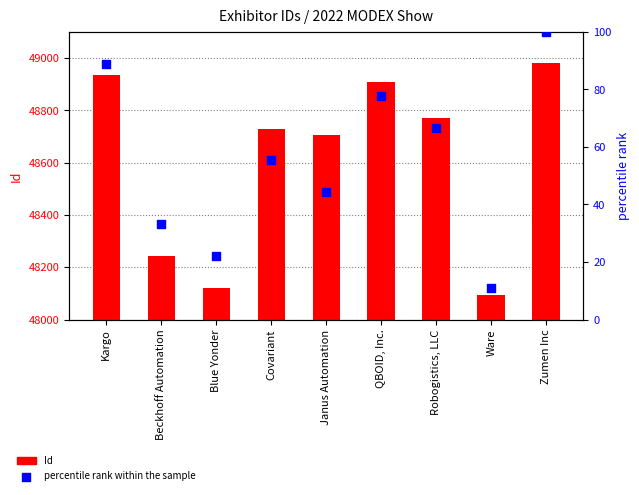

Which series has the largest total across all categories?

Id